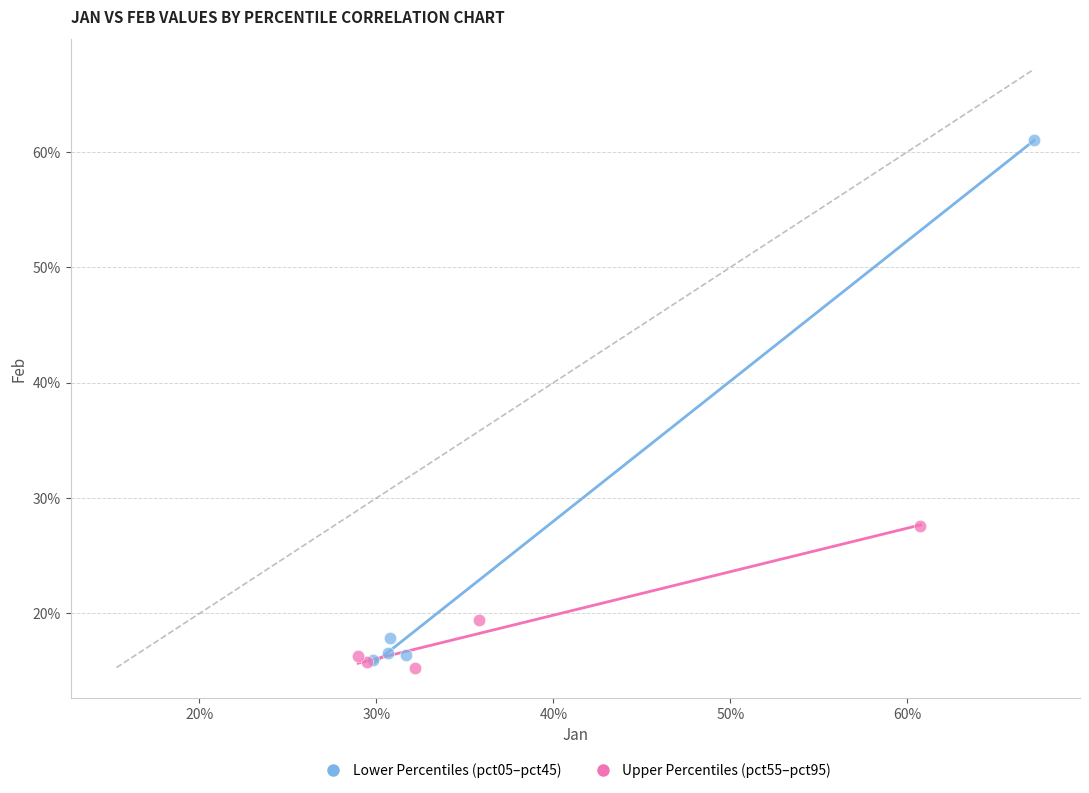

What are all the series names shown in the legend?

Lower Percentiles (pct05–pct45), Upper Percentiles (pct55–pct95)